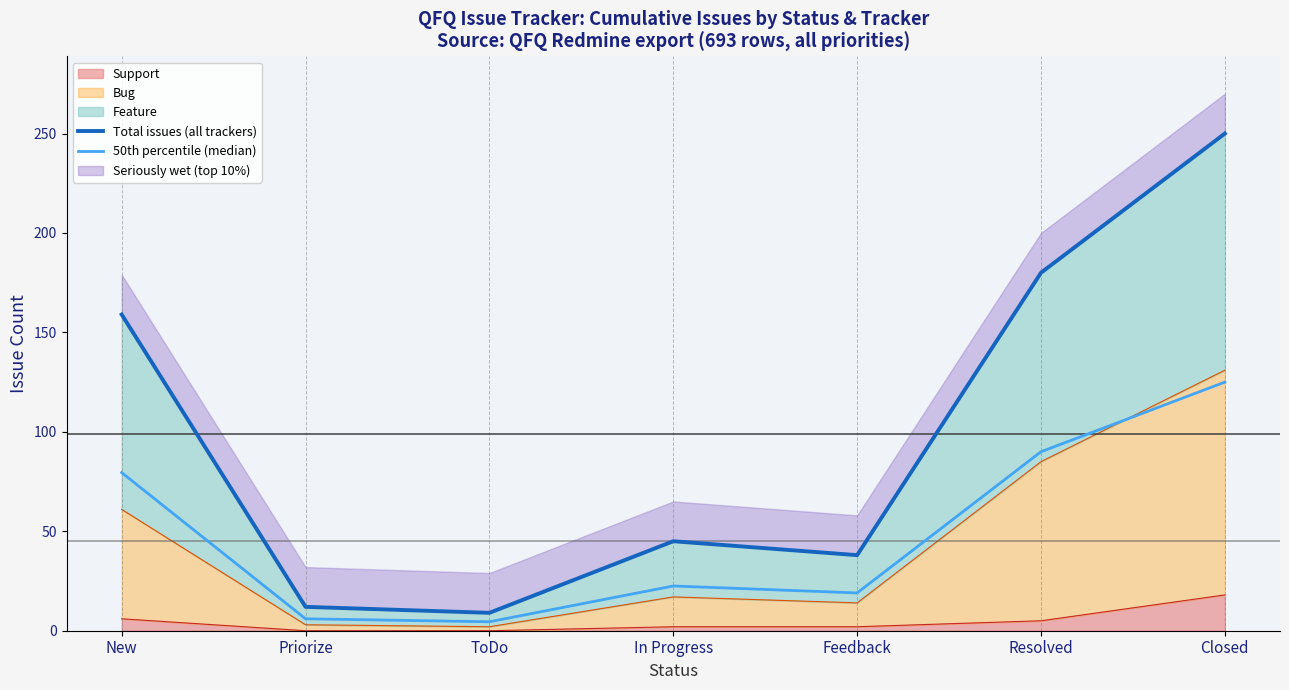

What is the label of the 6th point from the left?

Resolved